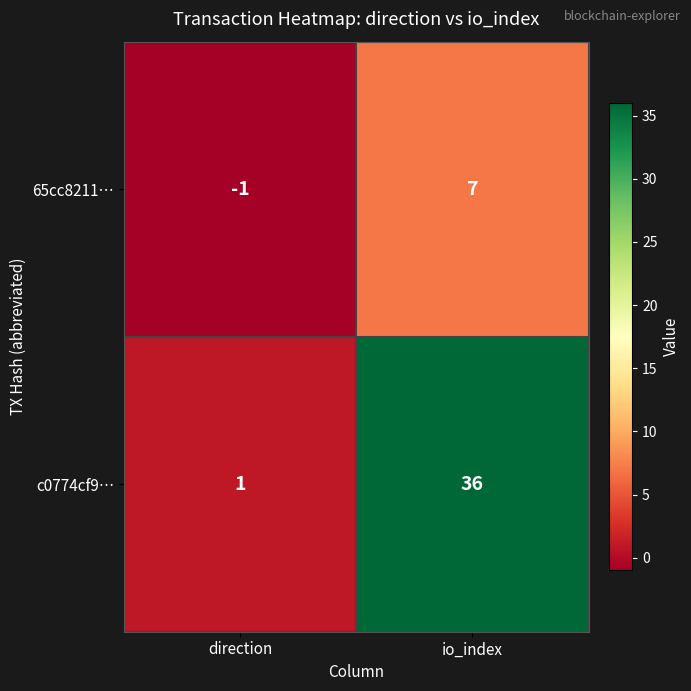

True or false: c0774cf9… has a value of 36 at io_index.

True